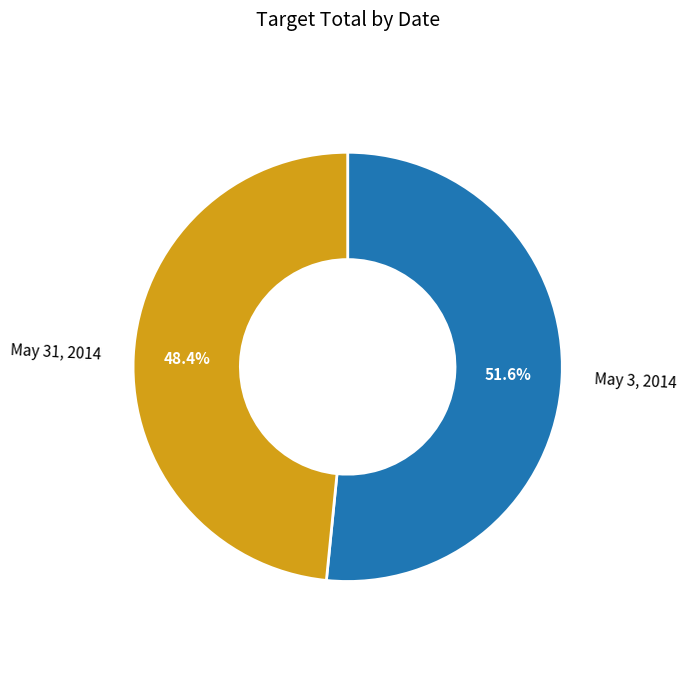

To the nearest percent, what is the difference between the largest and smallest slice percentages?

3%